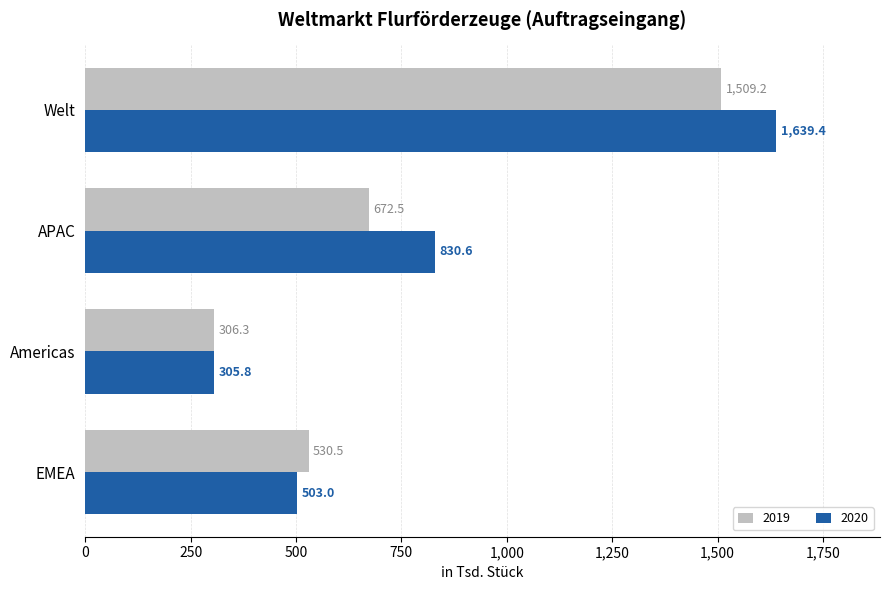

What is the total value across all series at EMEA?

1033.5